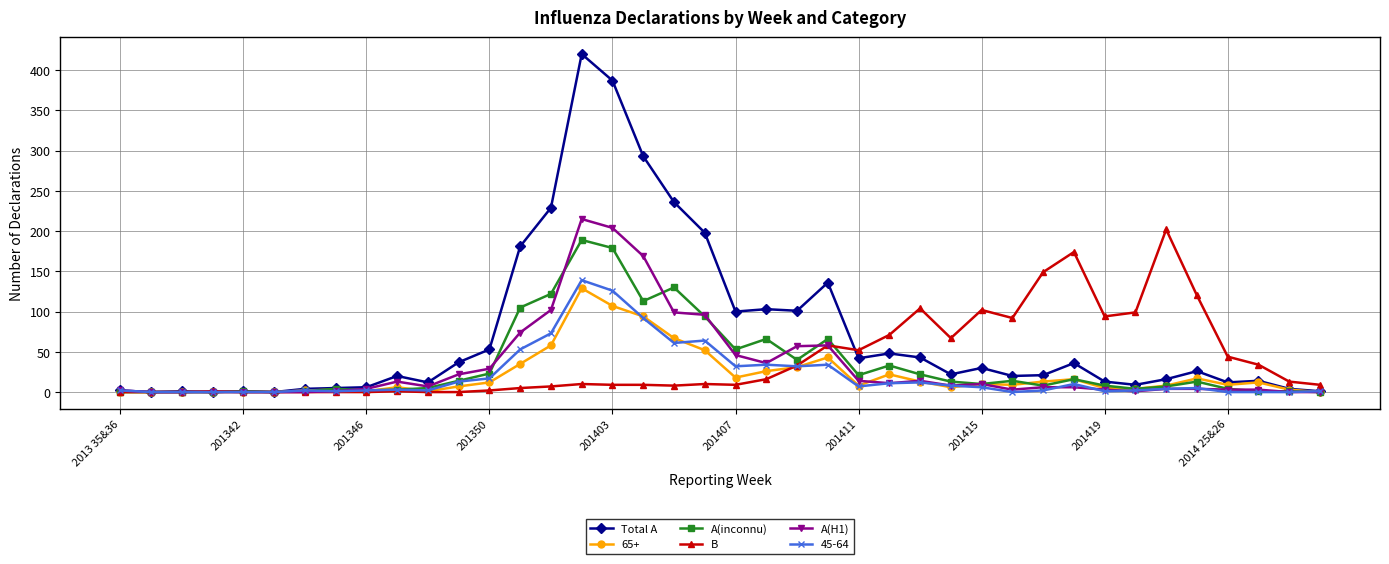

True or false: 65+ has more than 1 points higher than both neighbors.

True